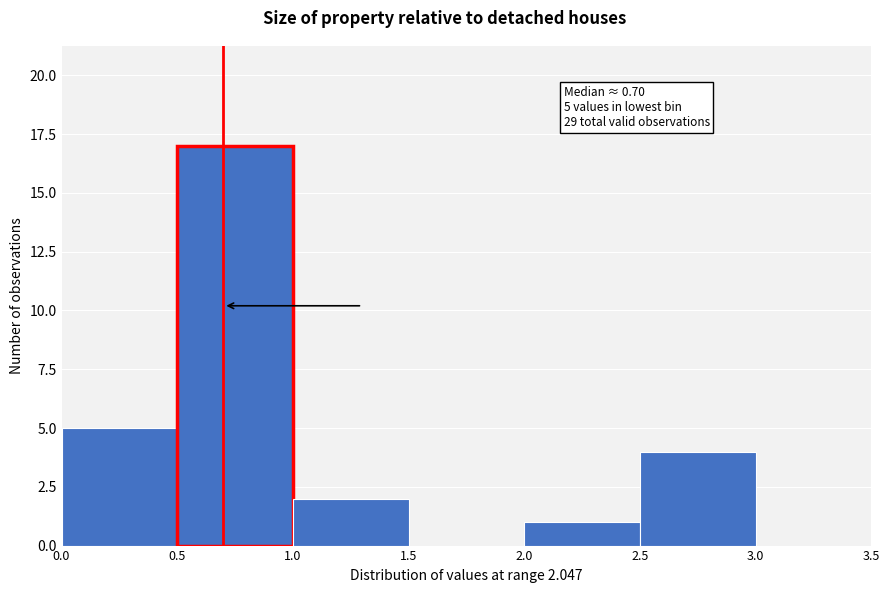

Which range on the x-axis has the tallest bar?

0.5 to 1.0